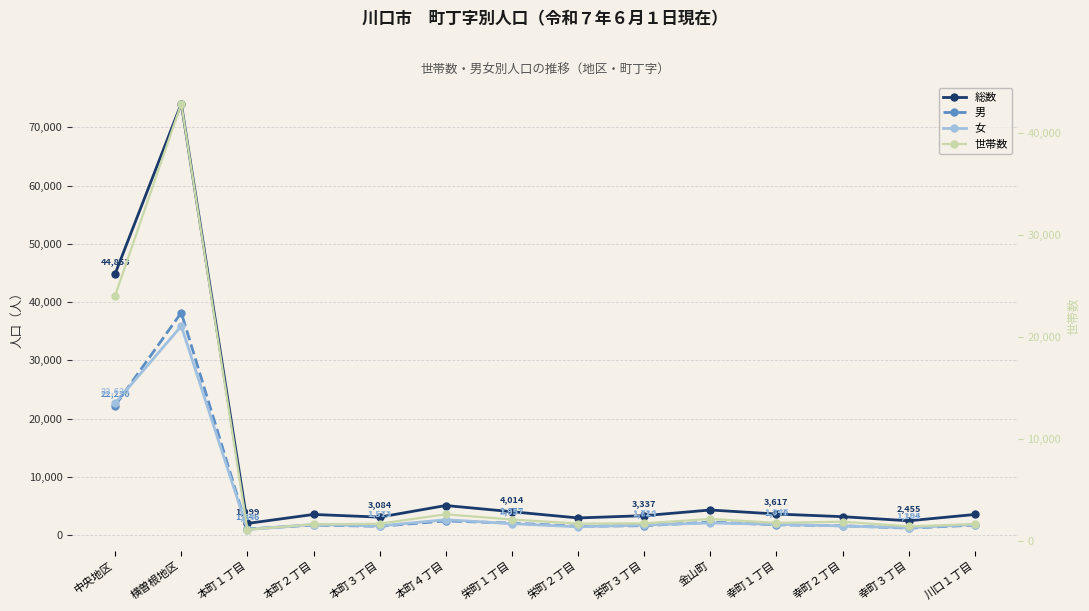

What is the greatest value displayed?

74053